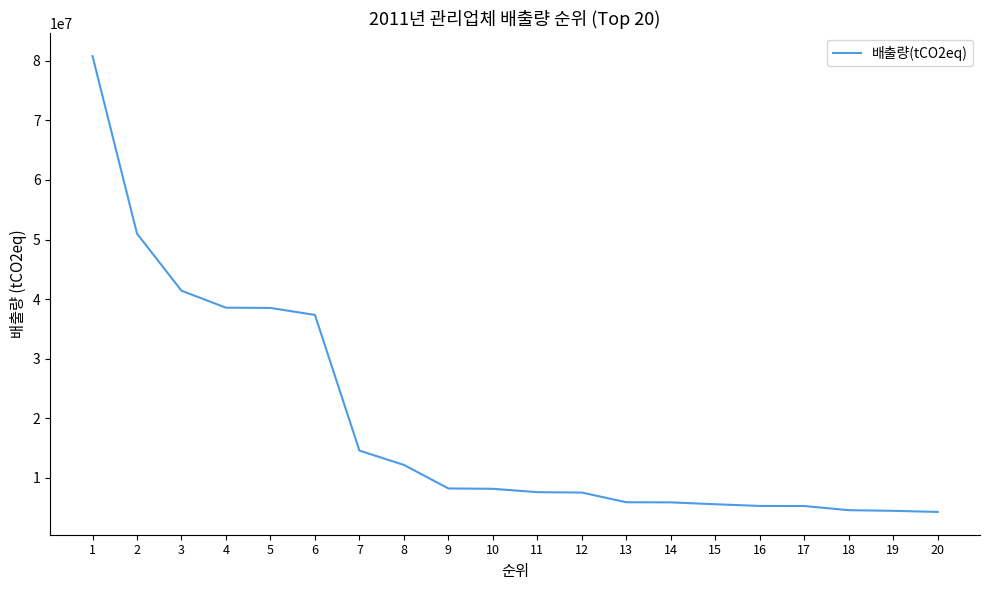

The chart shows a value of 50995492 at 2. True or false?

True